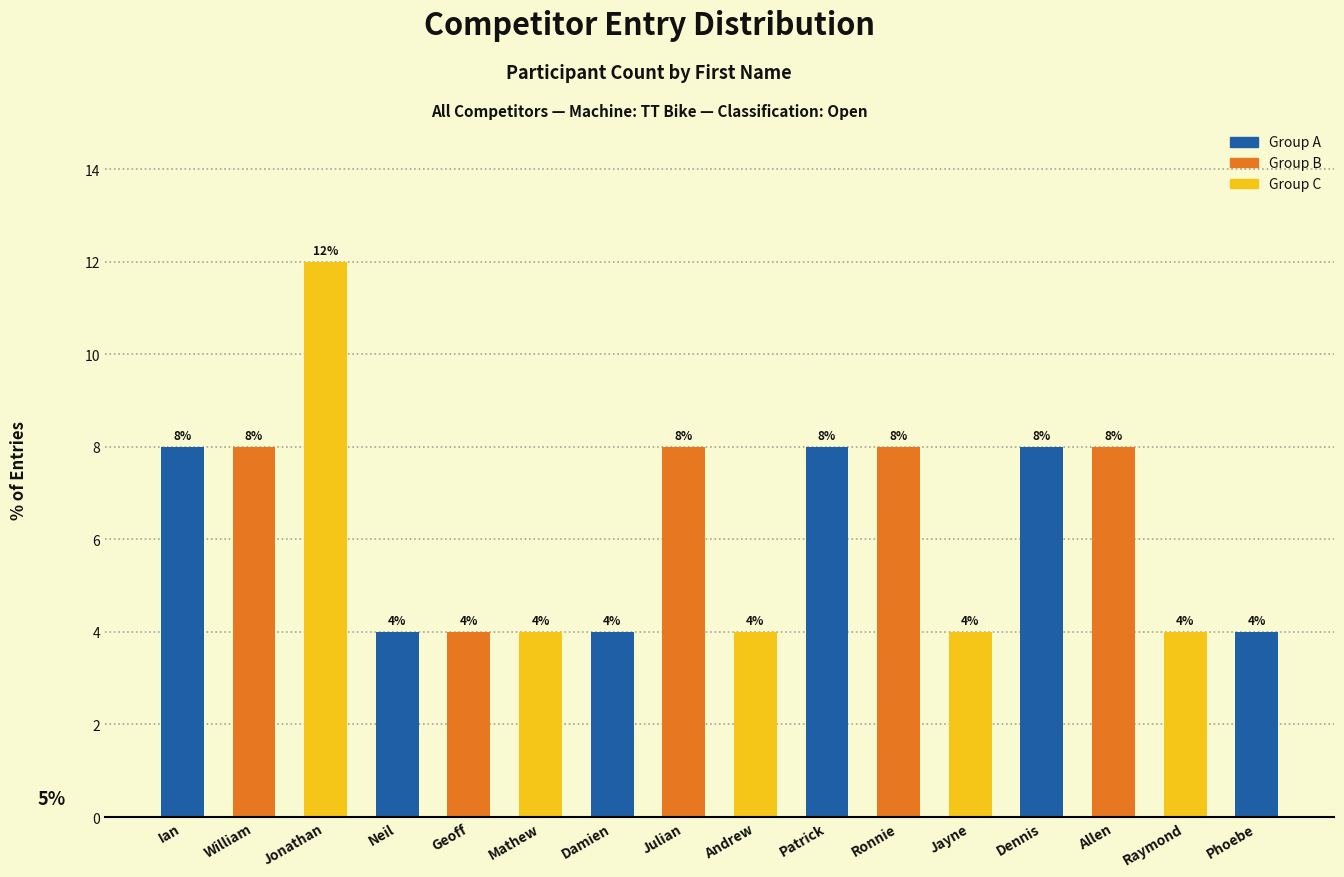

Reading right to left, what are all the values shown in this chart?

4	4	8	8	4	8	8	4	8	4	4	4	4	12	8	8